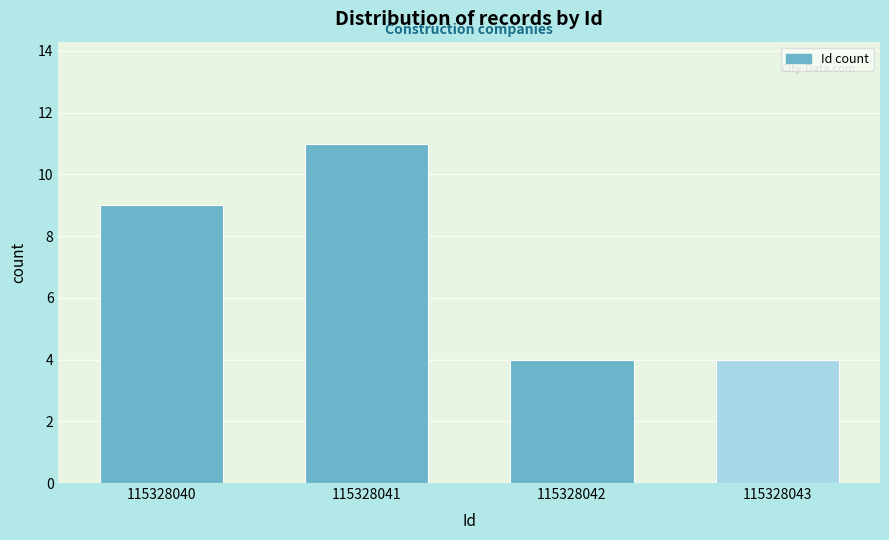

Reading left to right, what are all the values shown in this chart?

9	11	4	4